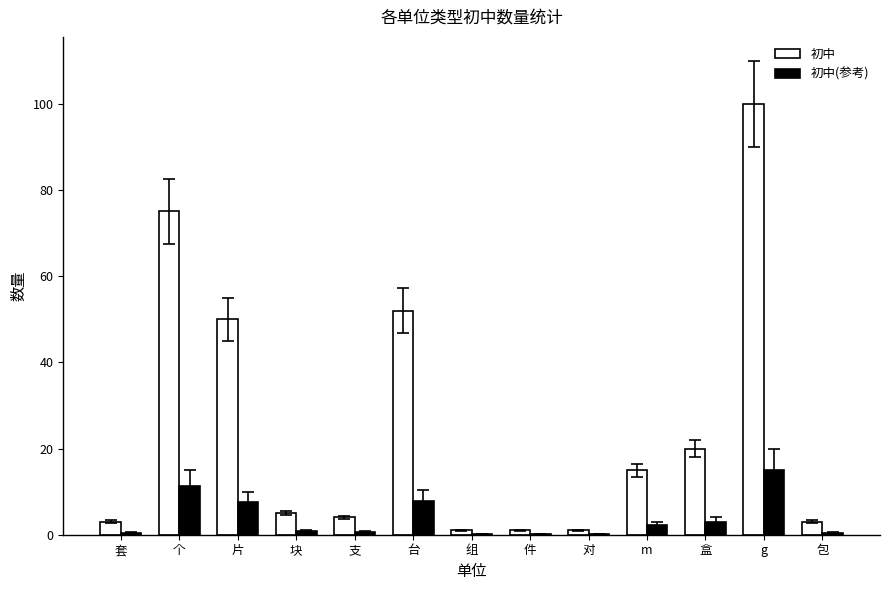

Does the chart contain stacked bars?

No